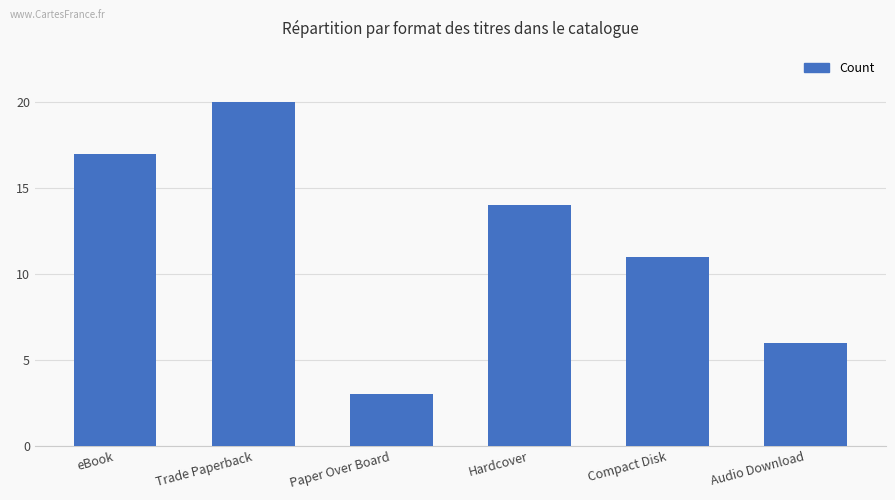

What is the sum of the values at Paper Over Board and Compact Disk?

14